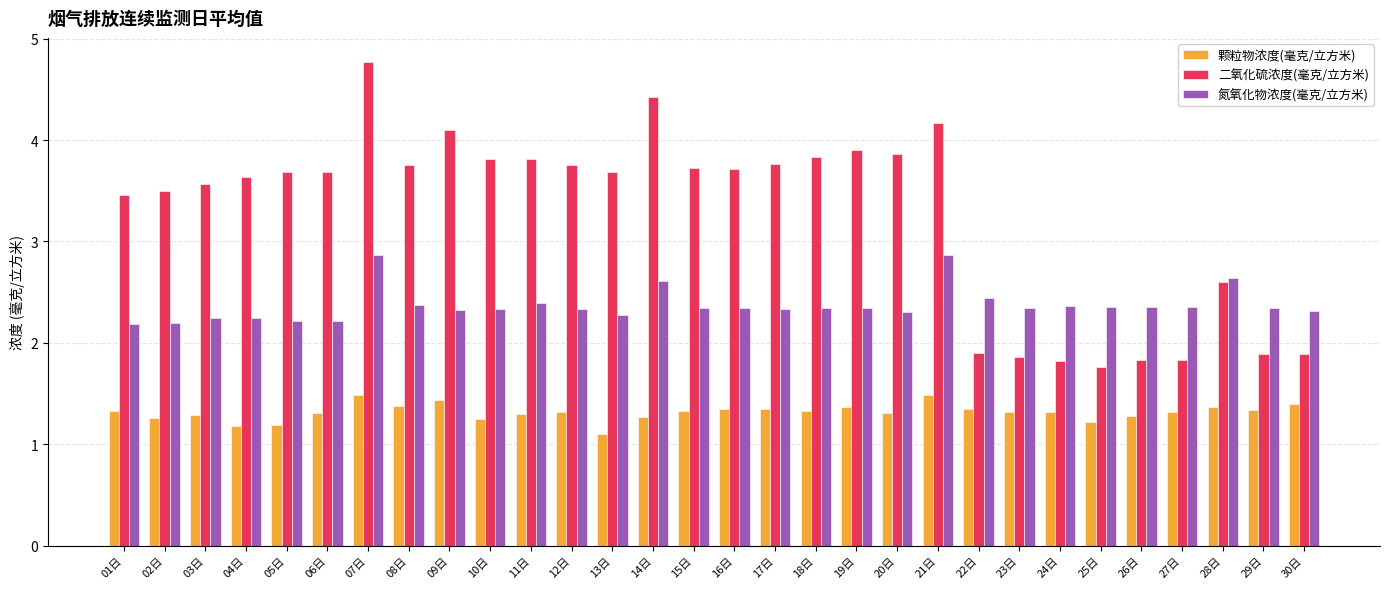

How many 二氧化硫浓度(毫克/立方米) values are between 1 and 3?

9